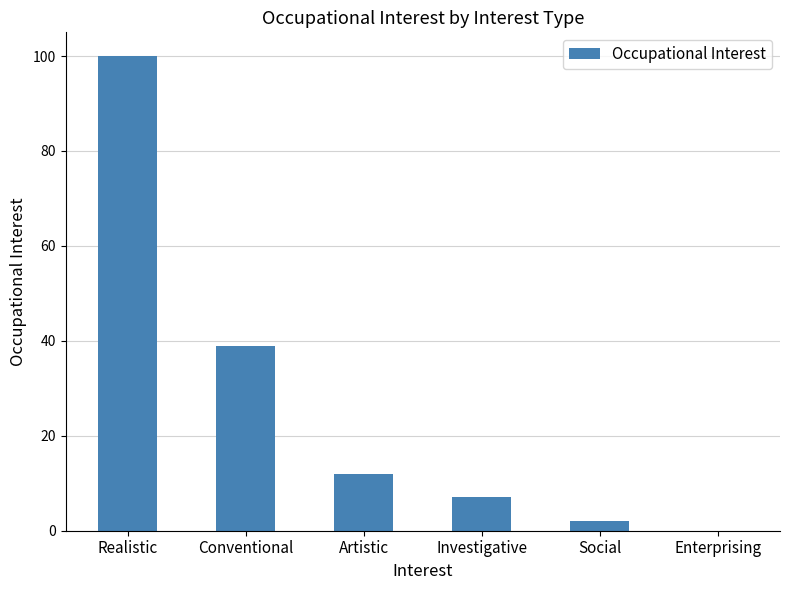

True or false: the data shows 12 at Artistic.

True